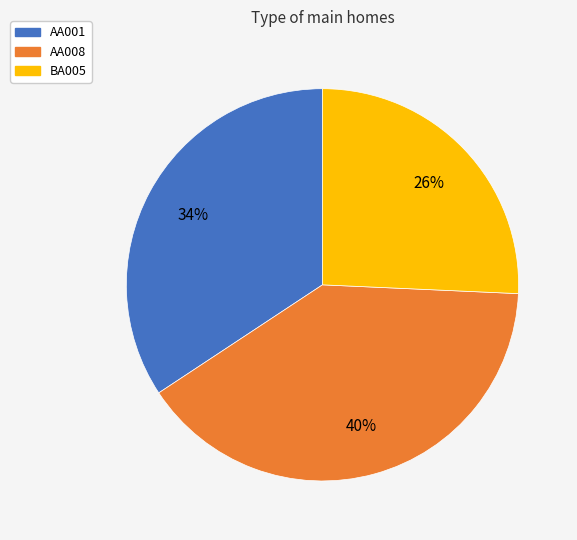

Is the sum of BA005 and AA001 greater than half?

Yes